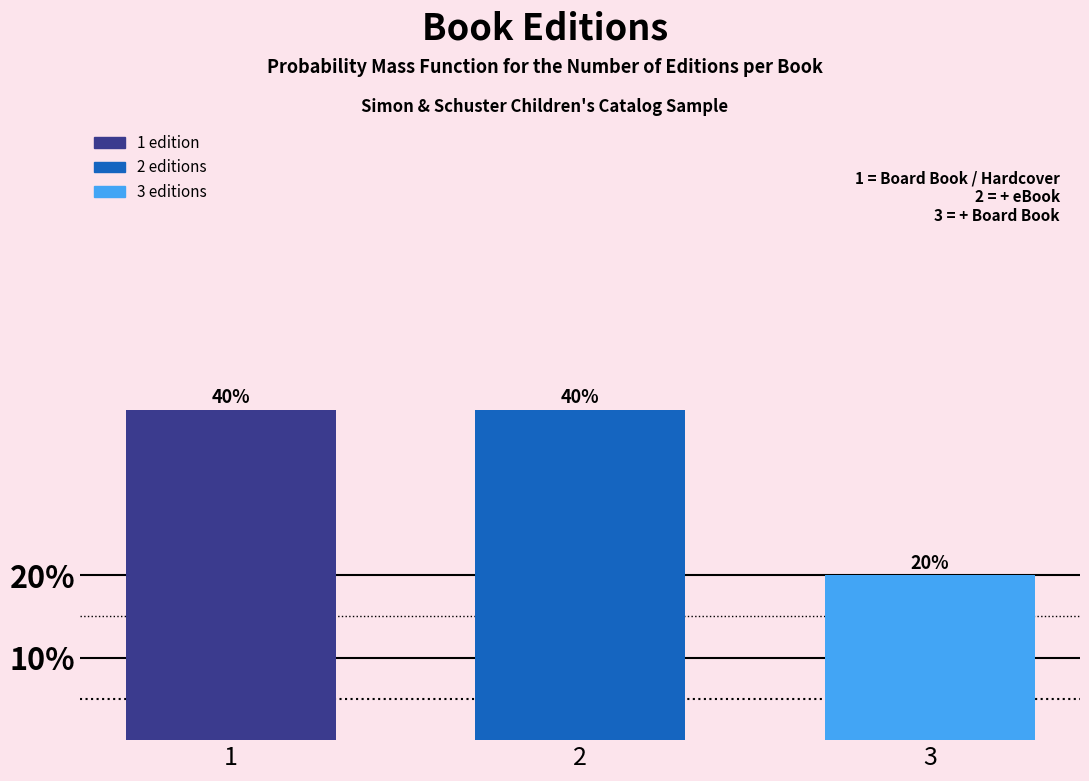

Reading right to left, extract all data points from this chart.

20	40	40